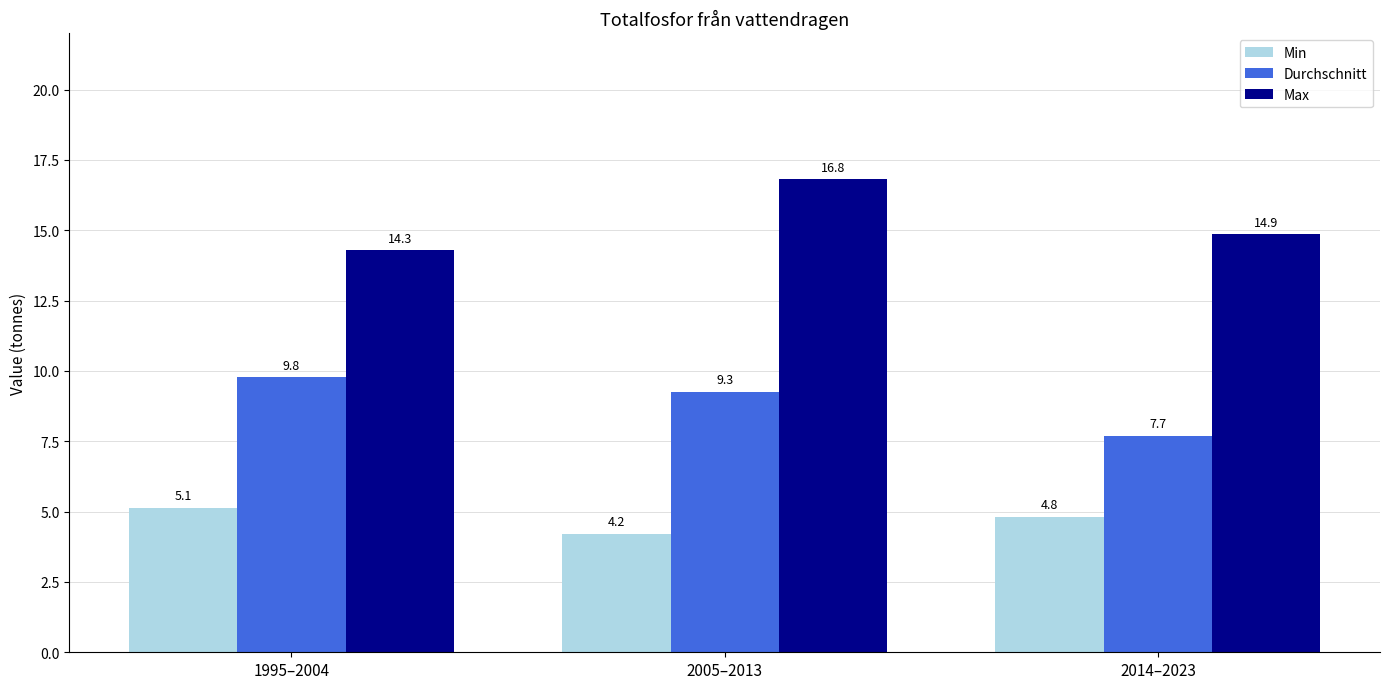

What is the approximate value of Durchschnitt at 2014–2023?

7.7